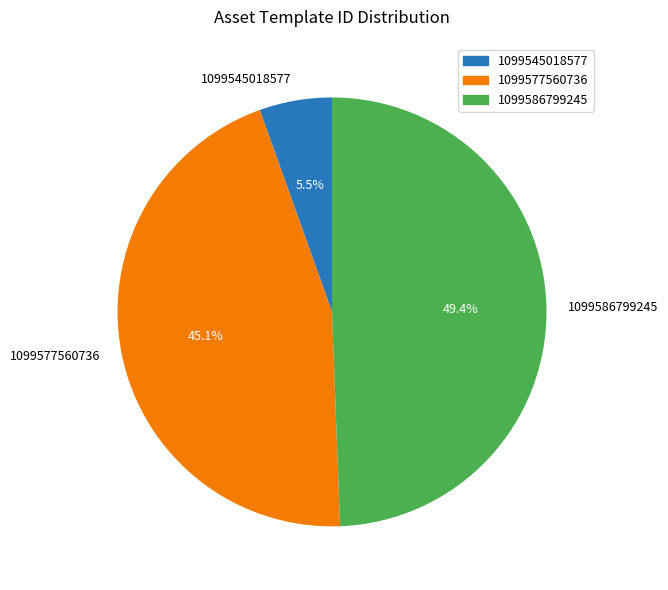

Combined, what portion of the pie is 1099545018577 and 1099586799245?

54.9%